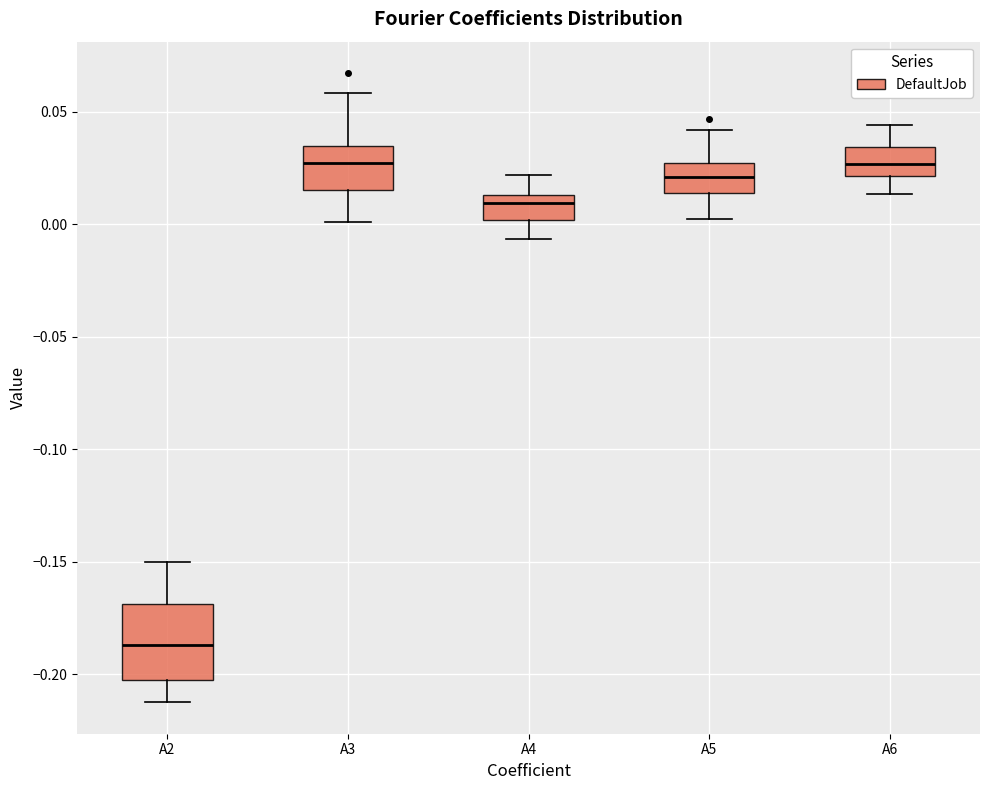

Reading left to right, transcribe this box plot: for each box, give where its median line is, the range the box spans, and where its two whiskers end, as read against the y-axis. The values are not printed on the chart, so give them approximately, as read against the axis.

A2: median -0.185, box -0.200 to -0.170, whiskers -0.210 to -0.150
A3: median 0.025, box 0.015 to 0.035, whiskers 0.000 to 0.060
A4: median 0.010, box 0.000 to 0.015, whiskers -0.005 to 0.020
A5: median 0.020, box 0.015 to 0.025, whiskers 0.000 to 0.040
A6: median 0.025, box 0.020 to 0.035, whiskers 0.015 to 0.045